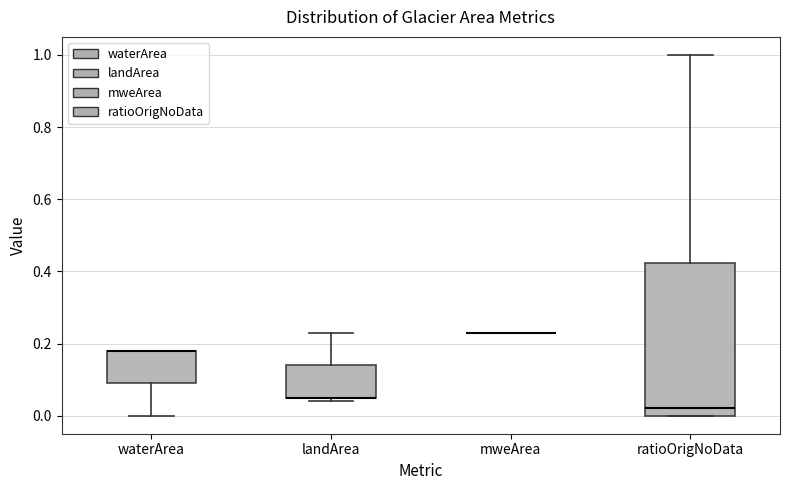

Comparing the boxes themselves (not the whiskers), which one is the tallest?

ratioOrigNoData